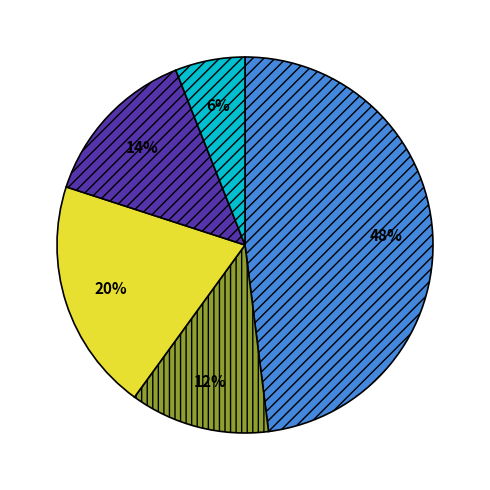

To the nearest percent, what is the difference between the largest and smallest slice percentages?

42%